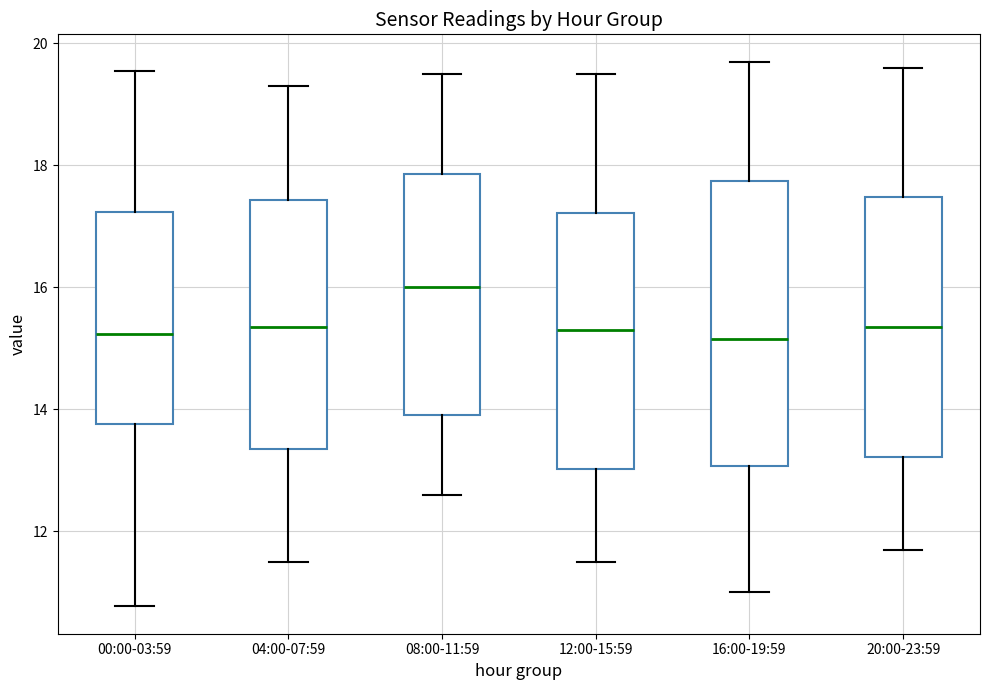

Reading left to right, transcribe this box plot: for each box, give where its median line is, the range the box spans, and where its two whiskers end, as read against the y-axis. The values are not printed on the chart, so give them approximately, as read against the axis.

00:00-03:59: median 15.2, box 13.8 to 17.2, whiskers 10.8 to 19.6
04:00-07:59: median 15.4, box 13.4 to 17.4, whiskers 11.6 to 19.4
08:00-11:59: median 16.0, box 14.0 to 17.8, whiskers 12.6 to 19.6
12:00-15:59: median 15.4, box 13.0 to 17.2, whiskers 11.6 to 19.6
16:00-19:59: median 15.2, box 13.0 to 17.8, whiskers 11.0 to 19.8
20:00-23:59: median 15.4, box 13.2 to 17.4, whiskers 11.8 to 19.6